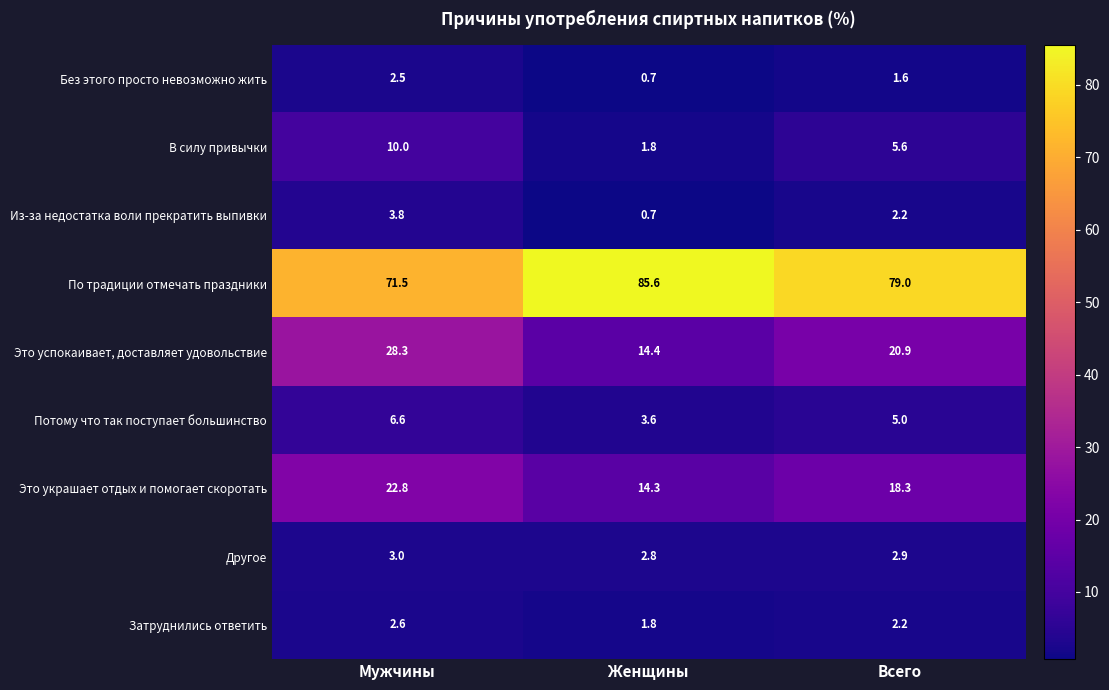

What is the average value of the По традиции отмечать праздники series?

78.7